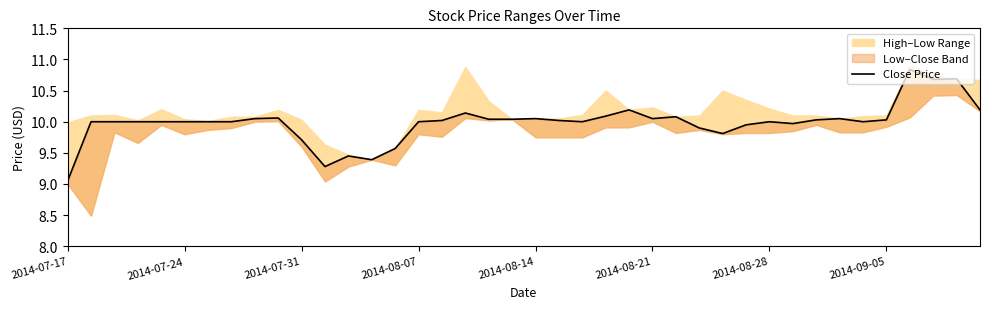

What is the change in value from 12 to 27?

+0.5